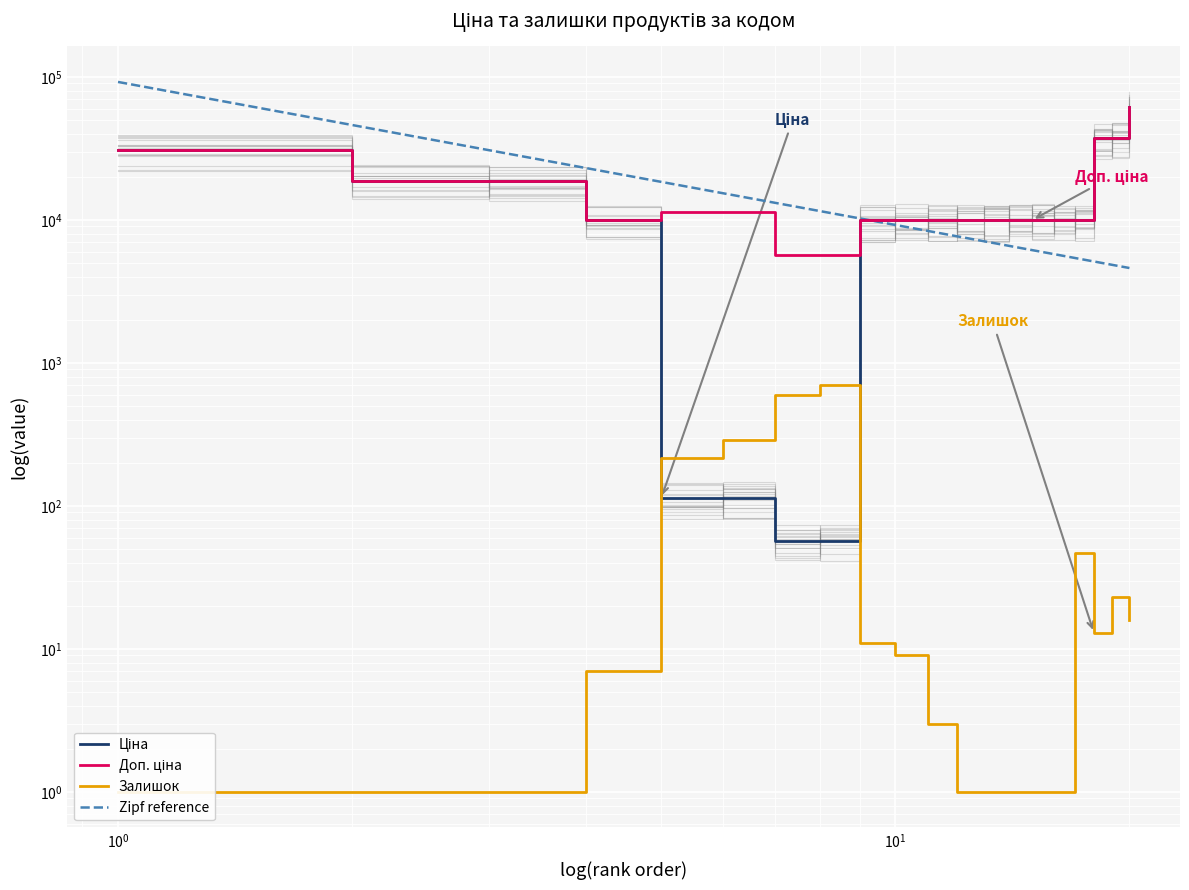

What is the sum of all Ціна values?

305024.5